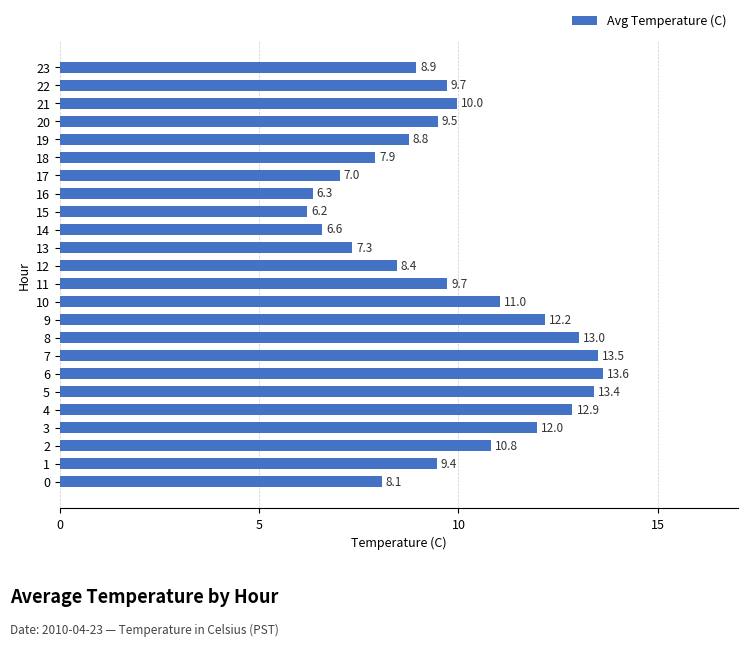

What value does the data have at 22?

9.7